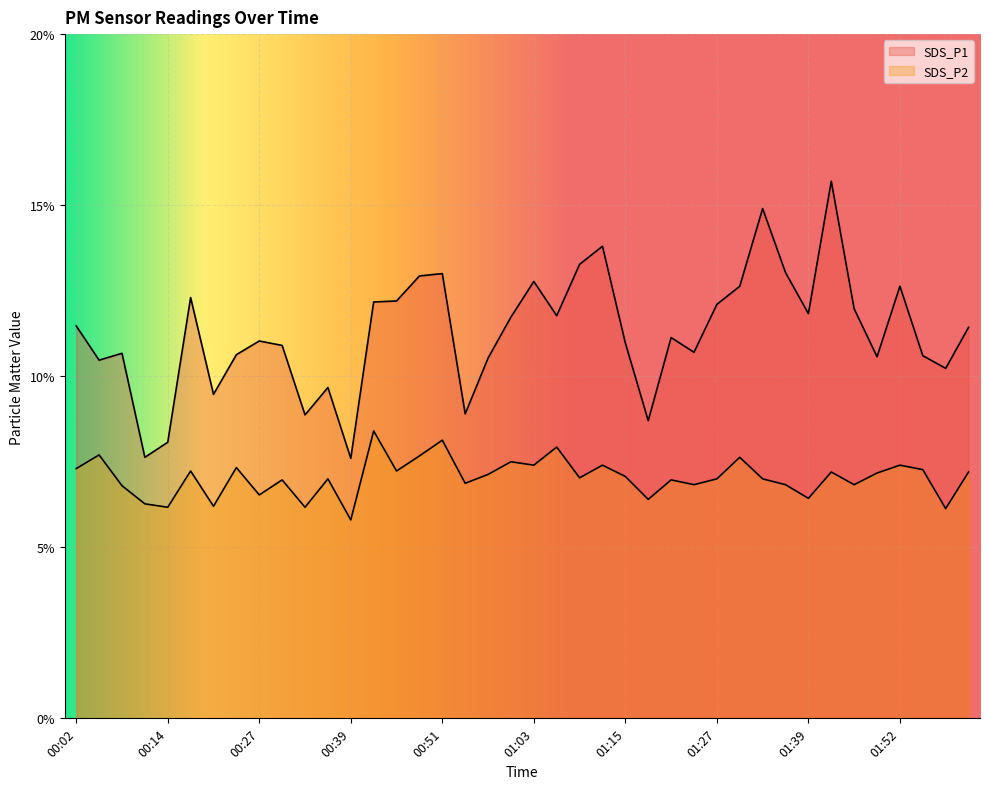

What is the difference between the second highest and second lowest values in the SDS_P2 series?

2.0